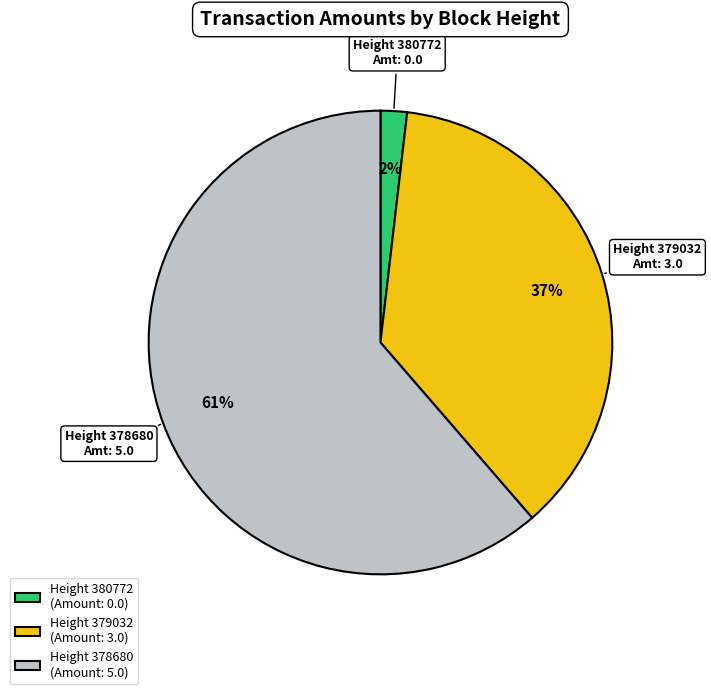

Between Height 378680 (Amount: 5.0) and Height 379032 (Amount: 3.0), which is larger?

Height 378680 (Amount: 5.0)